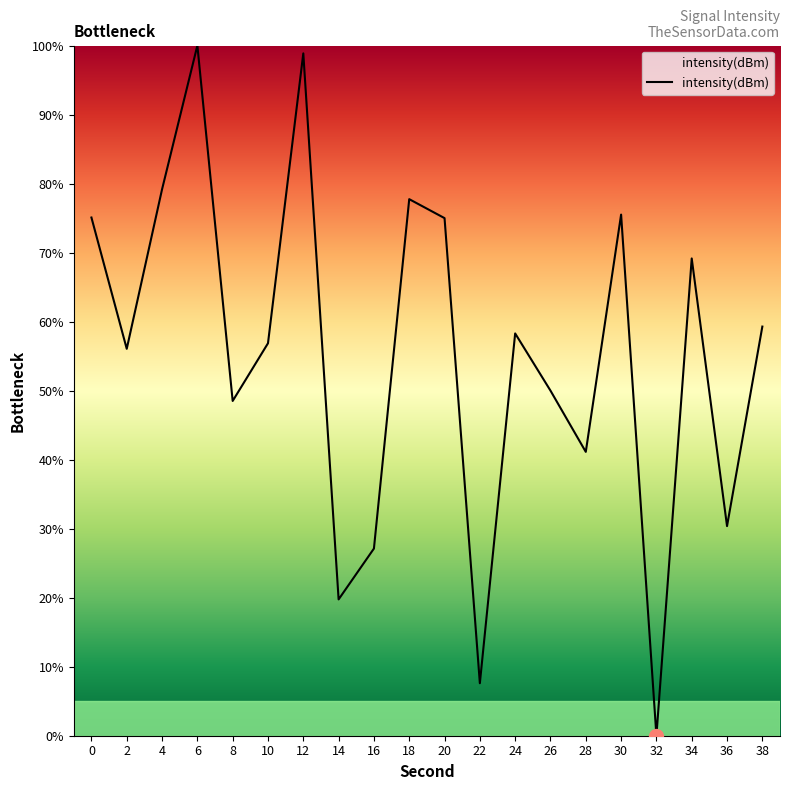

The value at 16 is 27.1. True or false?

True